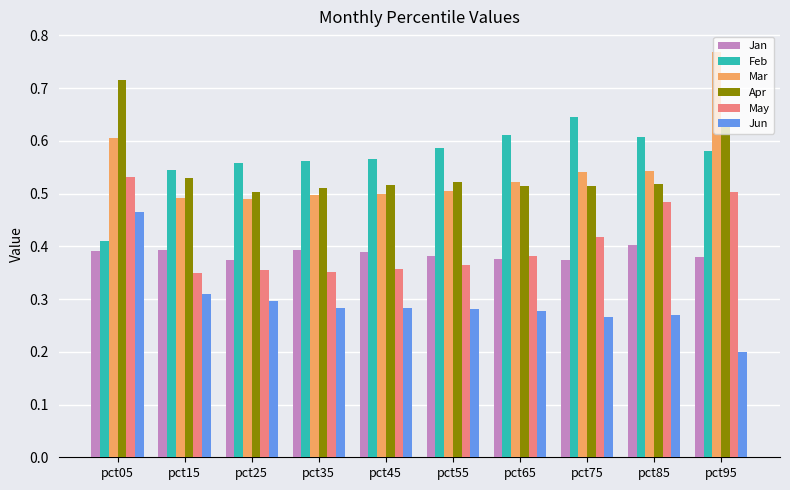

Which category has the lowest value across all series?

pct95